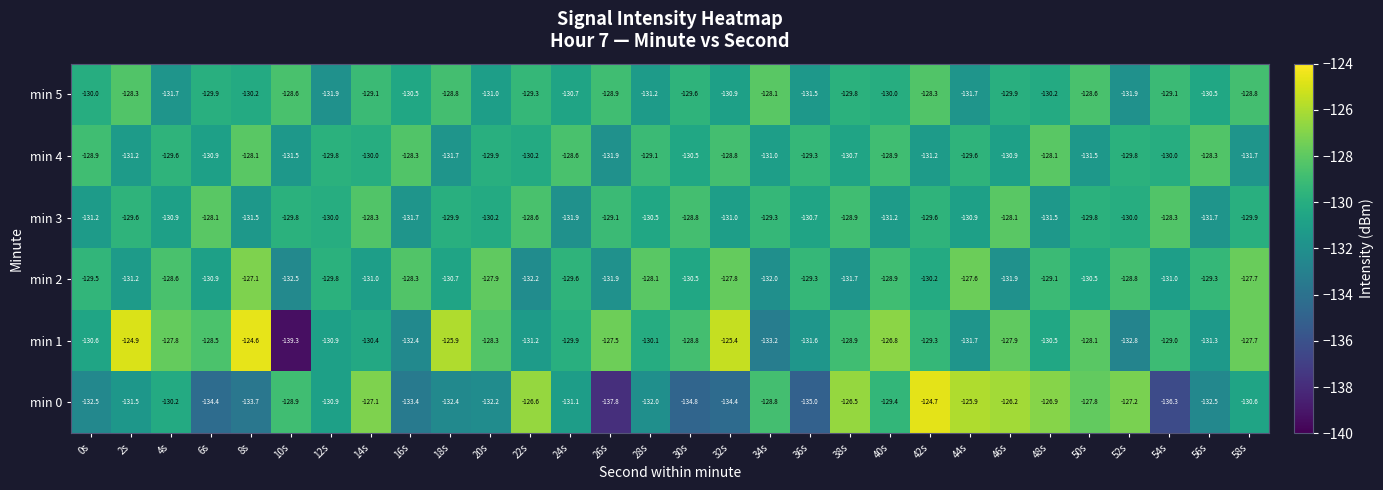

What is the difference between the maximum and minimum values in the min 4 series?

3.8